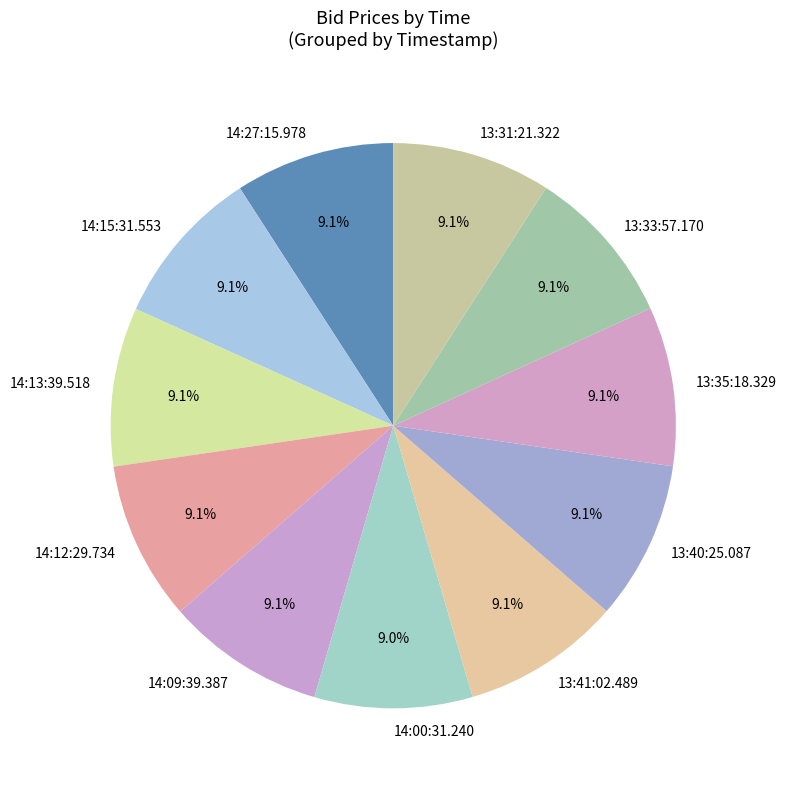

Does 14:00:31.240 account for over 50% of the chart?

No